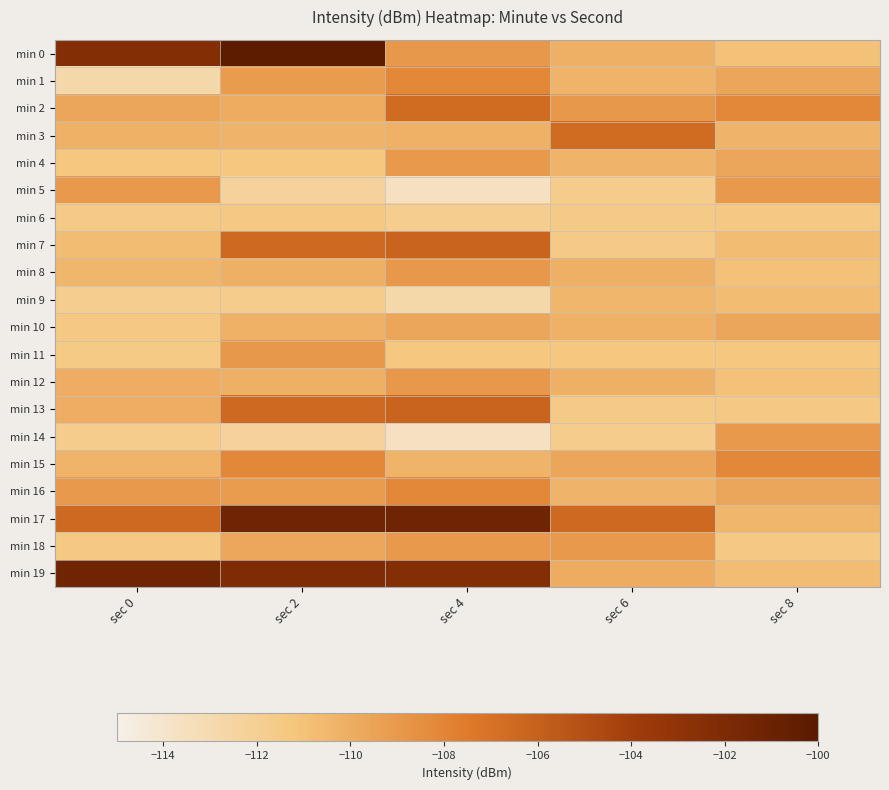

At which category is the sum across all series the highest?

sec 2